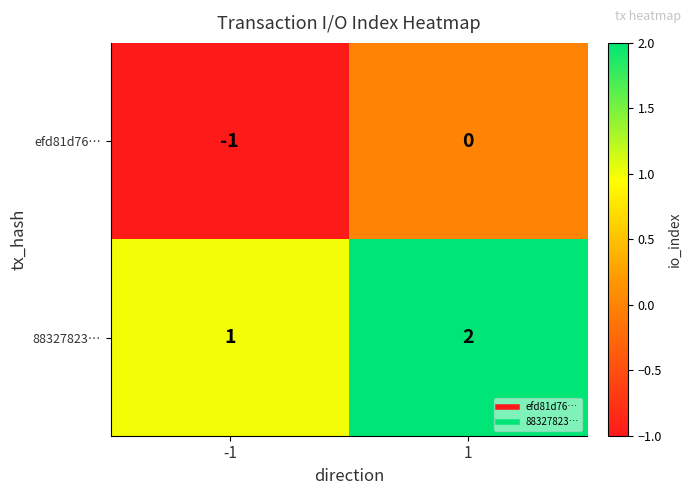

Is the value of 88327823… at 1 greater than the value of efd81d76… at -1?

Yes